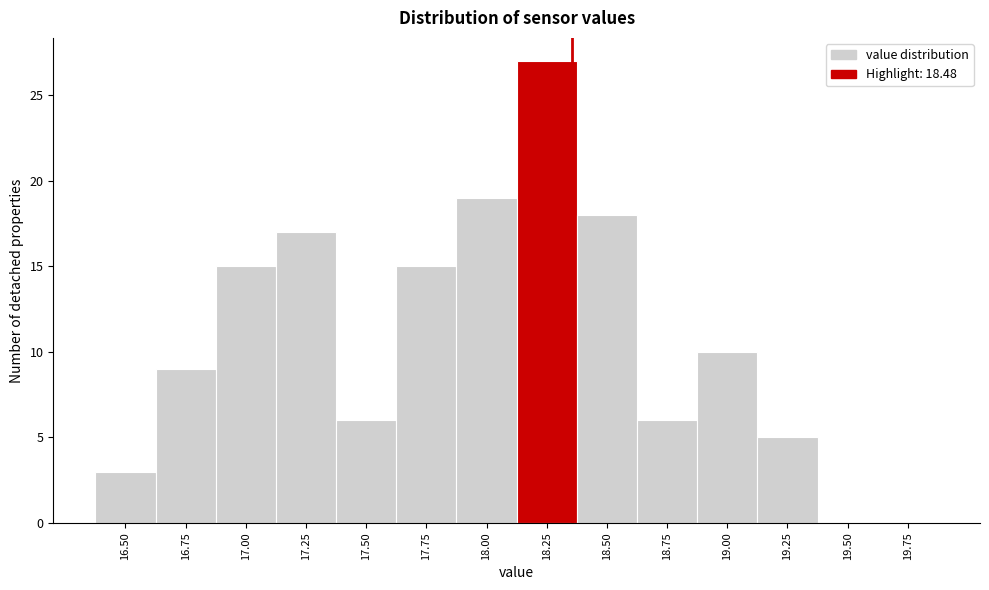

Reading left to right, what are all the values shown in this chart?

16.50=3	16.75=9	17.00=15	17.25=17	17.50=6	17.75=15	18.00=19	18.25=27	18.50=18	18.75=6	19.00=10	19.25=5	19.50=0	19.75=0